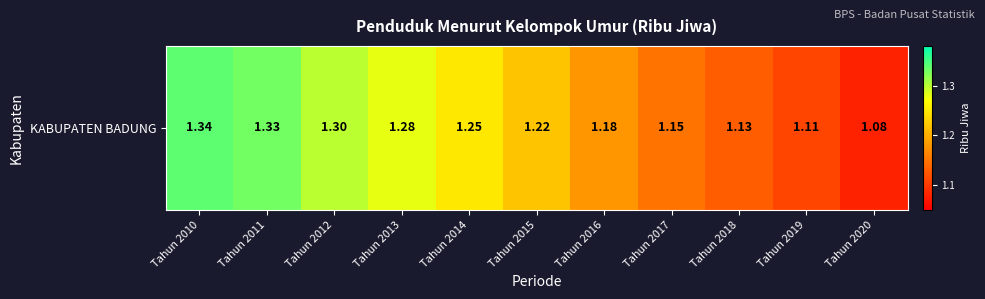

Which category has the highest value across all series?

Tahun 2010